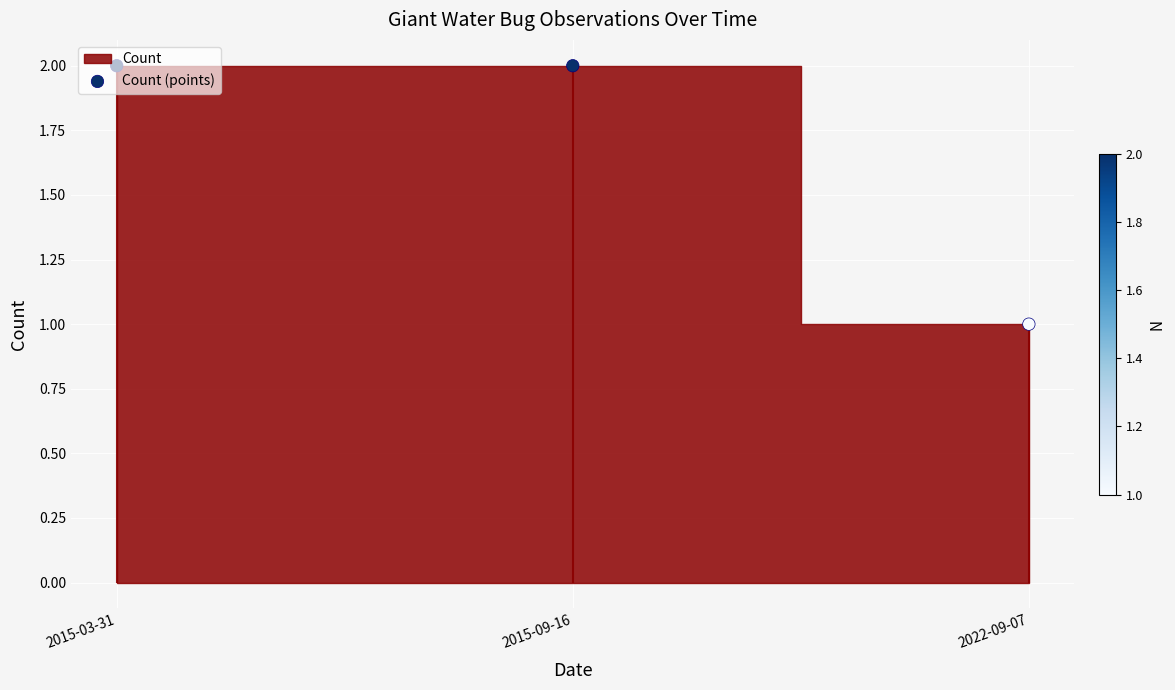

What is the change in value from 2015-03-31 to 2022-09-07?

-1